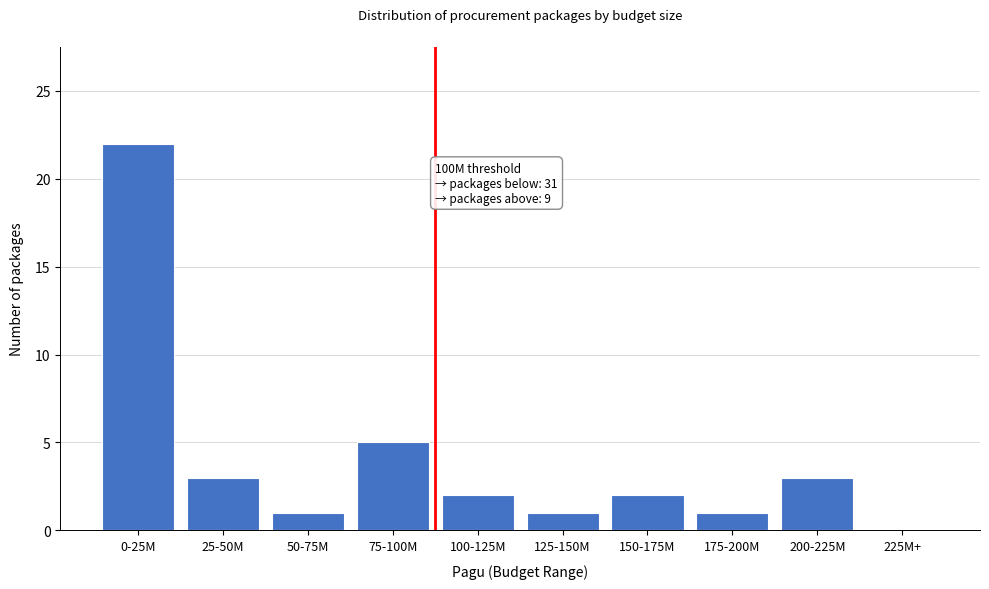

Reading right to left, extract all data points from this chart.

225M+=0	200-225M=3	175-200M=1	150-175M=2	125-150M=1	100-125M=2	75-100M=5	50-75M=1	25-50M=3	0-25M=22